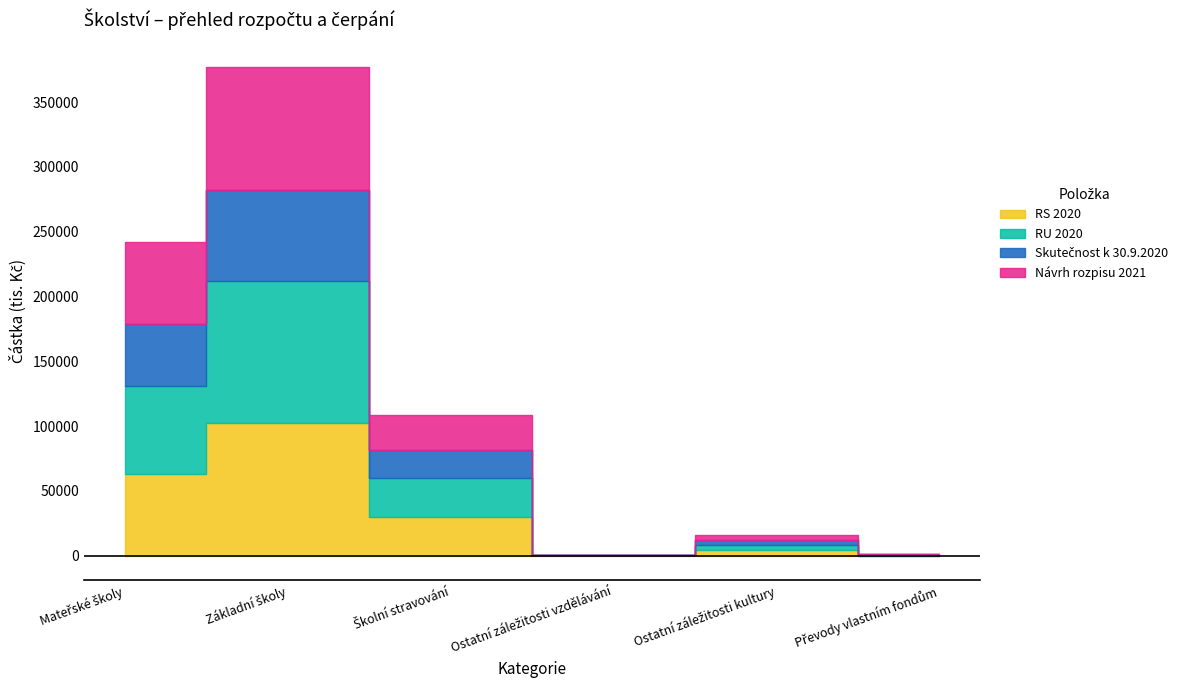

Between which two adjacent categories do Skutečnost k 30.9.2020 and RS 2020 first intersect?

Ostatní záležitosti kultury and Převody vlastním fondům